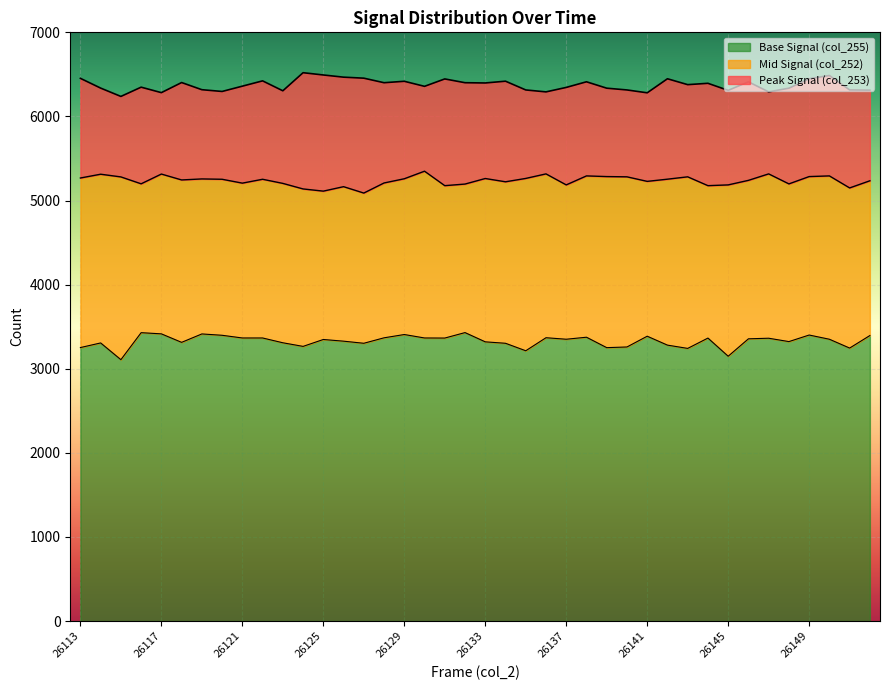

What value does the col_252 series have at 26120?

5253